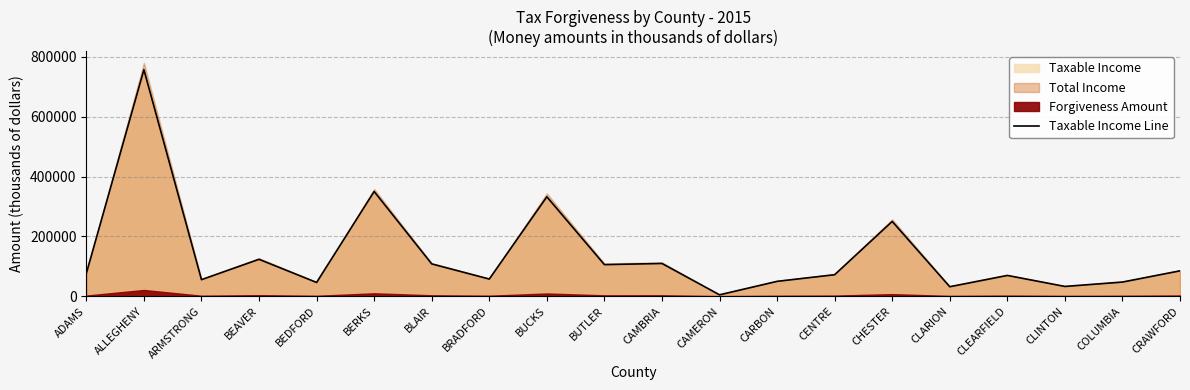

What is the difference between the values at ARMSTRONG and BLAIR?

52683